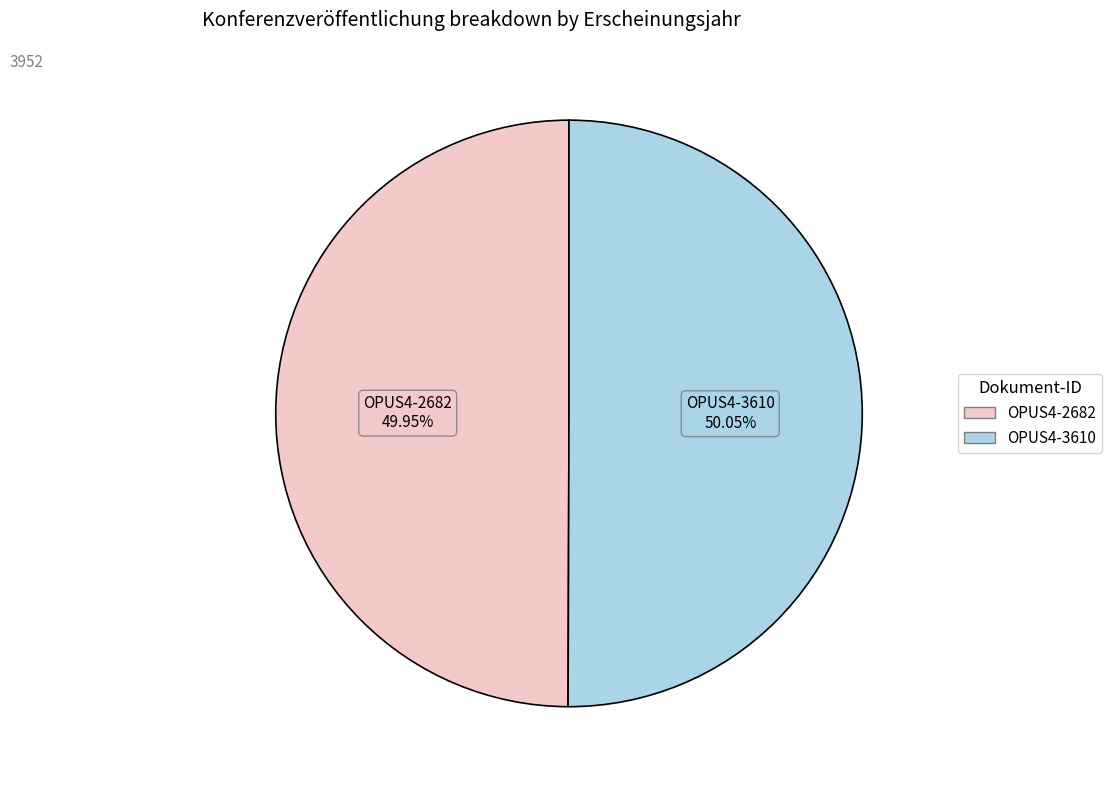

To the nearest percent, what is the combined percentage of OPUS4-3610 and OPUS4-2682?

100%